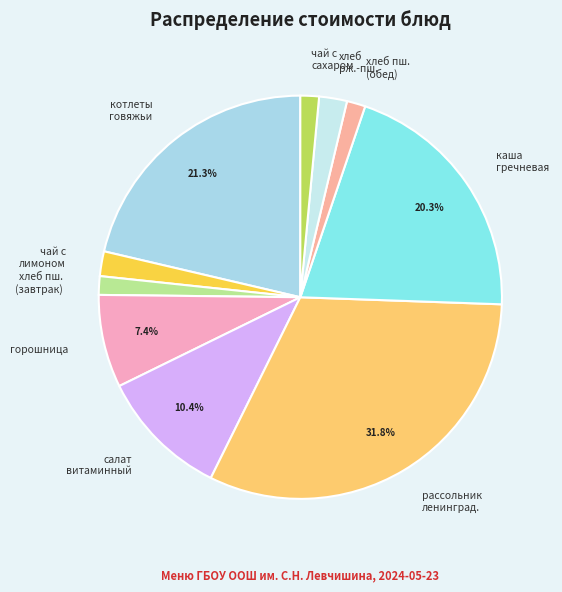

What is the largest slice in the pie chart?

рассольник ленинград.